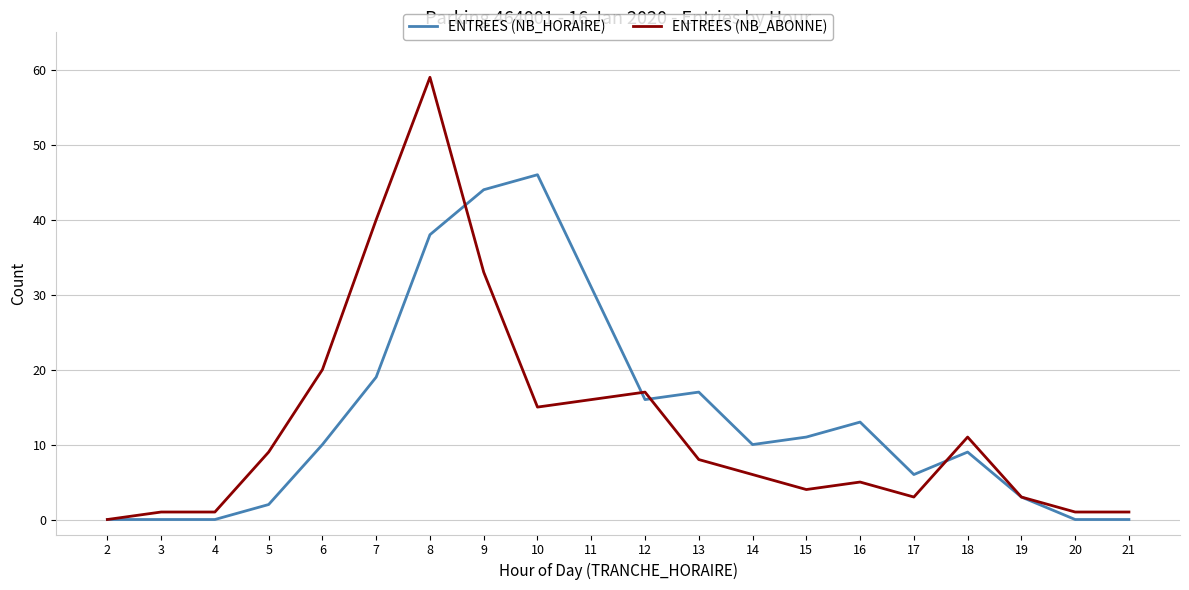

Which series has the largest total across all categories?

ENTREES (NB_HORAIRE)